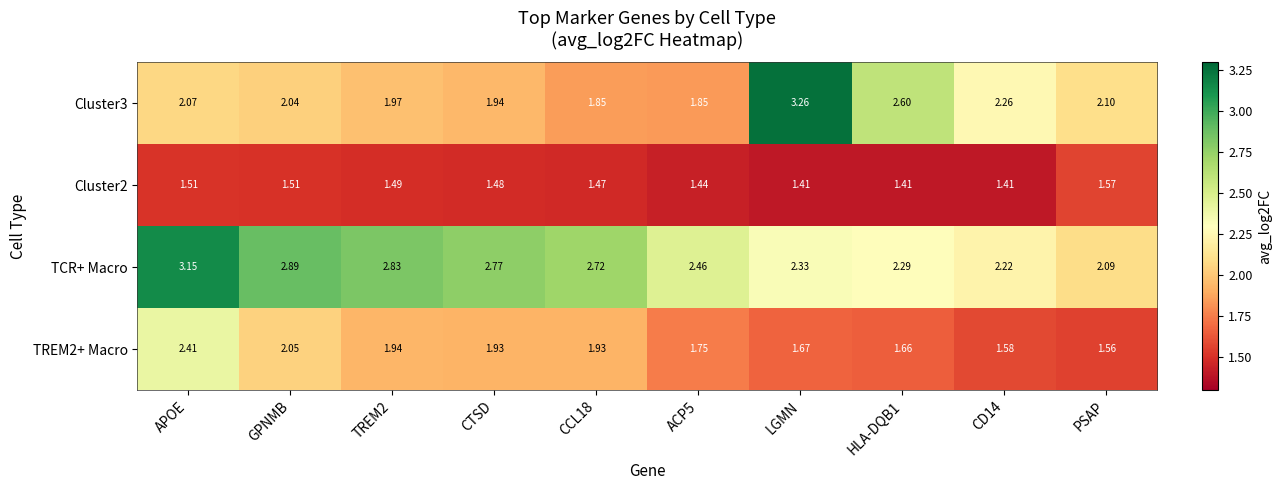

Where does the Cluster3 series first go above 2?

APOE